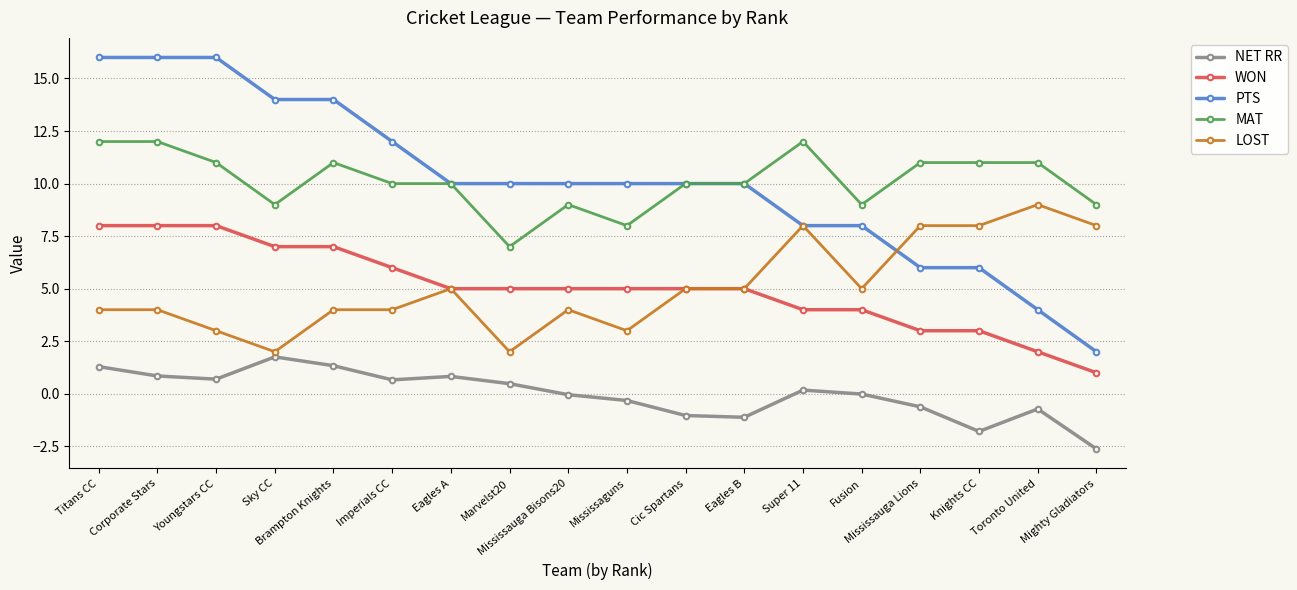

What value does the LOST series have at Knights CC?

8.0